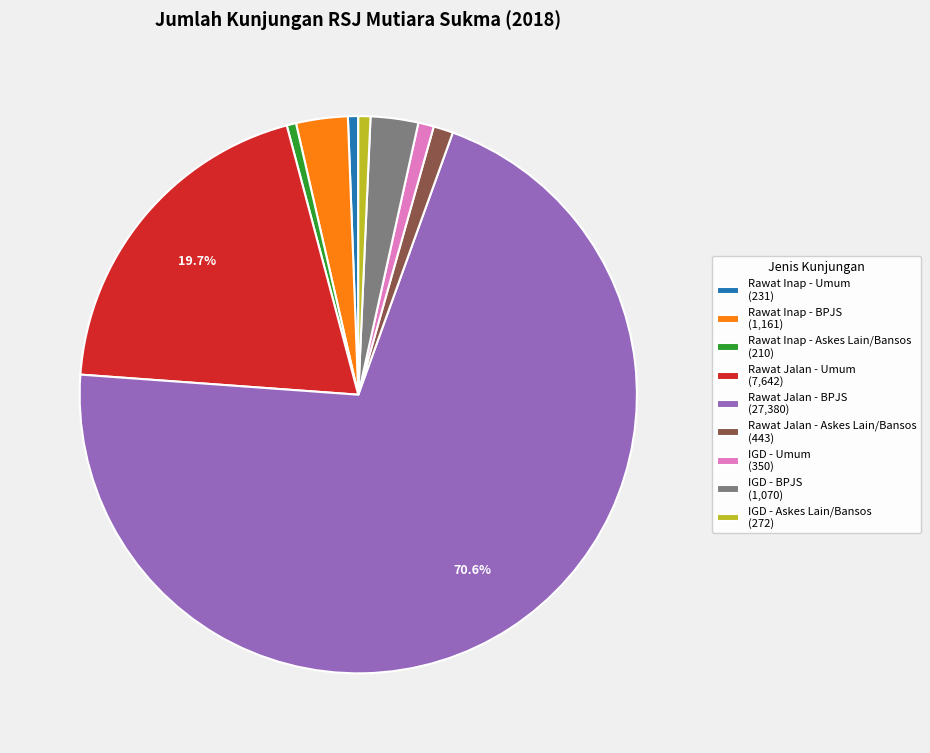

Is it true that Rawat Inap - Umum is 7% of the pie?

False